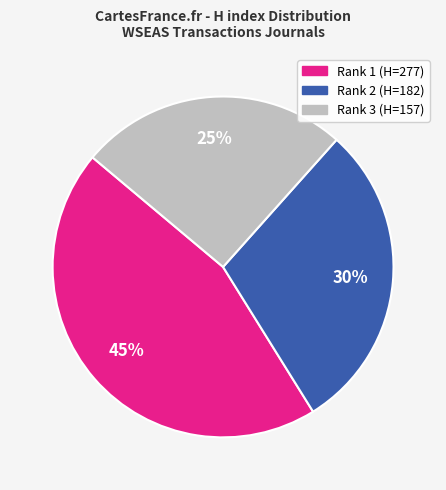

Is there a majority slice in this chart?

No